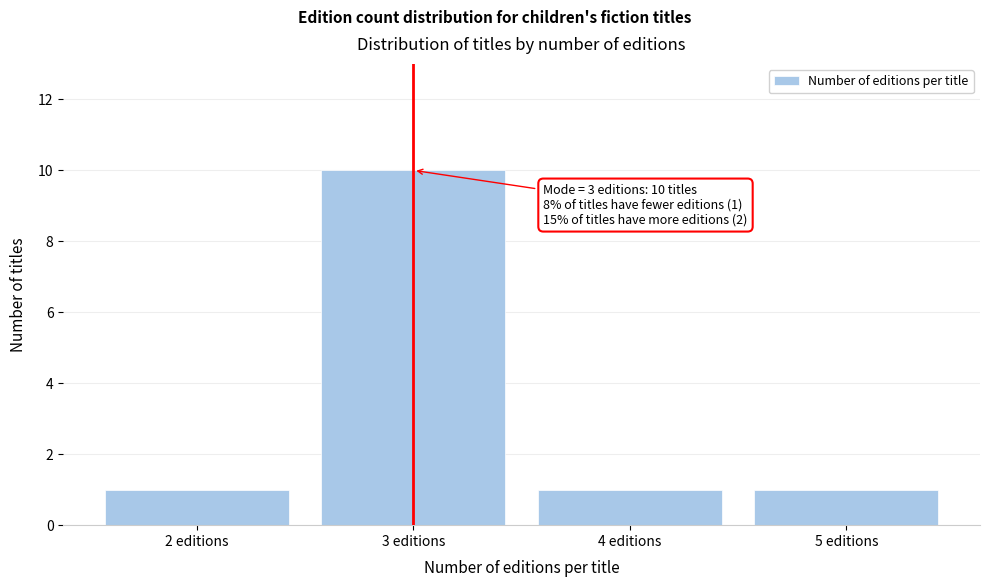

Reading left to right, extract all data points from this chart.

2 editions=1	3 editions=10	4 editions=1	5 editions=1